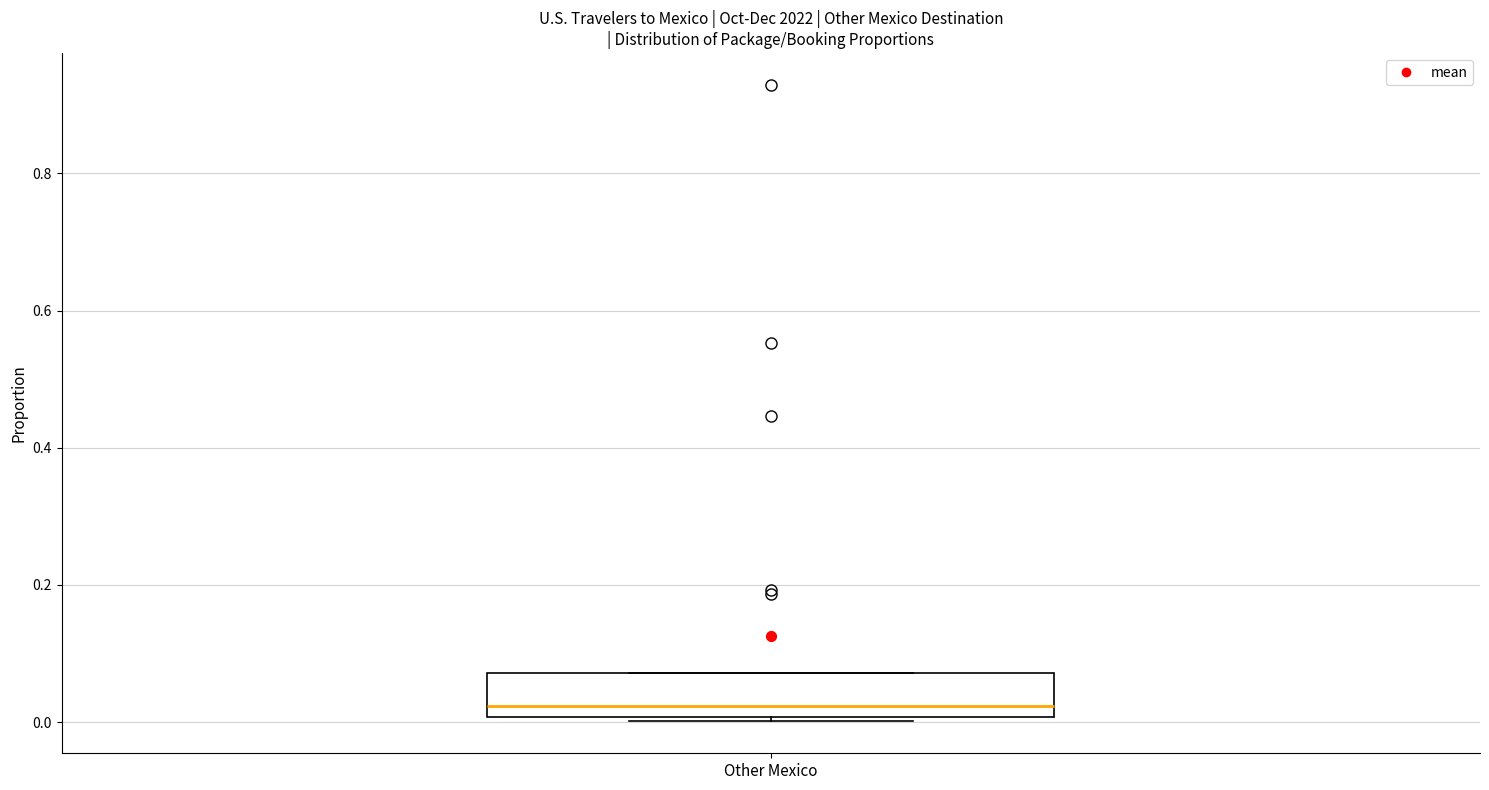

Transcribe this box plot: give where the median line is, the range the box spans, and where the two whiskers end, as read against the y-axis. The values are not printed on the chart, so give them approximately, as read against the axis.

median 0.02, box 0.00 to 0.08, whiskers 0.00 (just below the box's lower edge) to 0.08